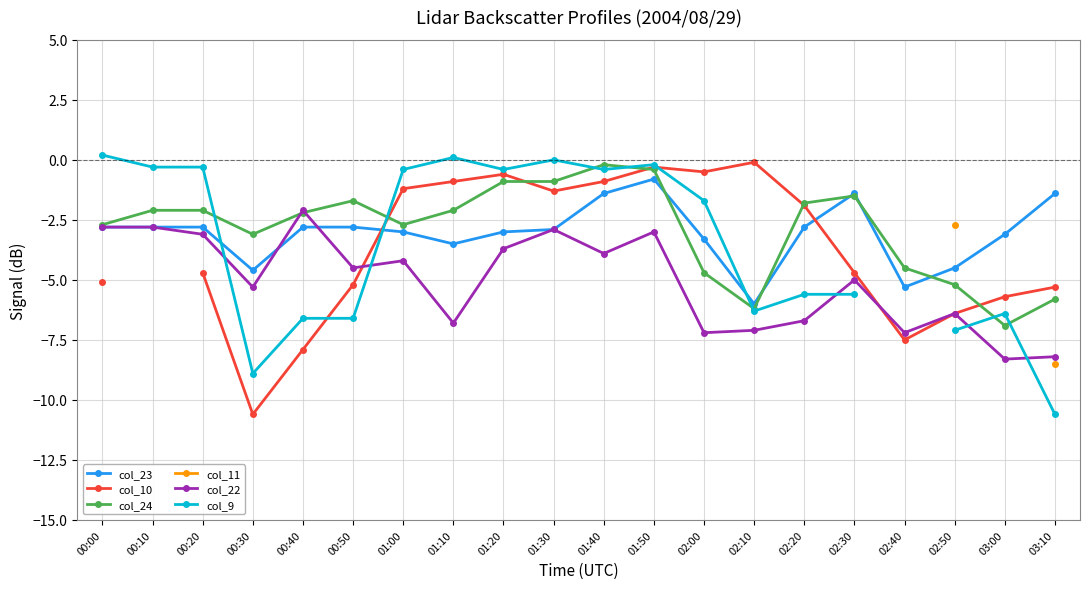

True or false: col_23 has a value of -2.8 at 00:10.

True